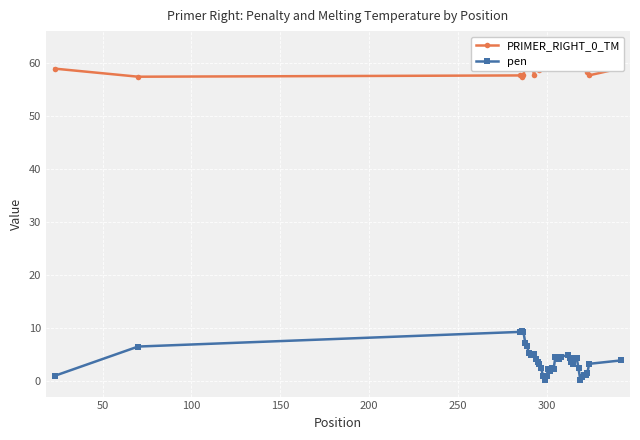

True or false: pen and PRIMER_RIGHT_0_TM cross at least once.

False